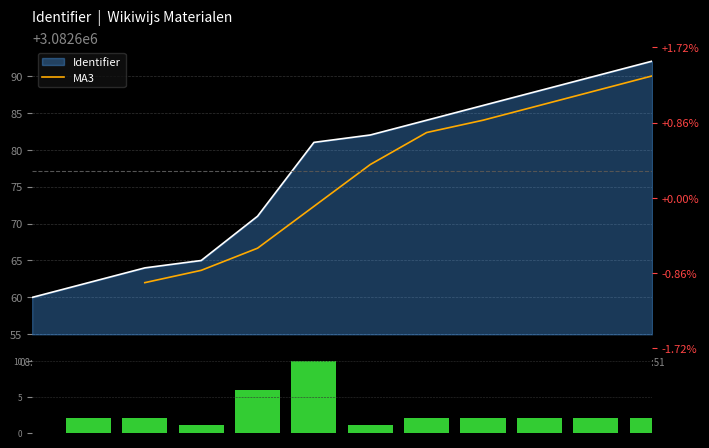

Which label corresponds to the smallest value in the chart?

08:15